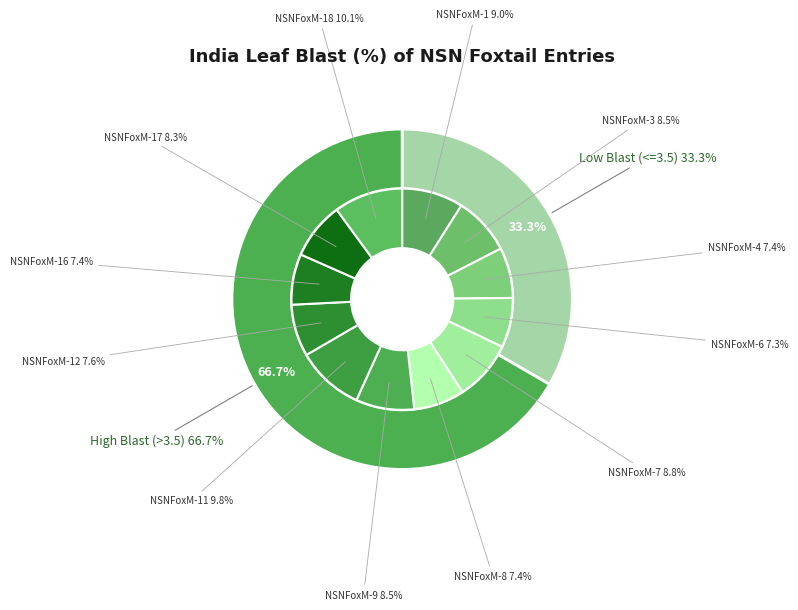

Between NSNFoxM-16 and NSNFoxM-18, which is larger?

NSNFoxM-18